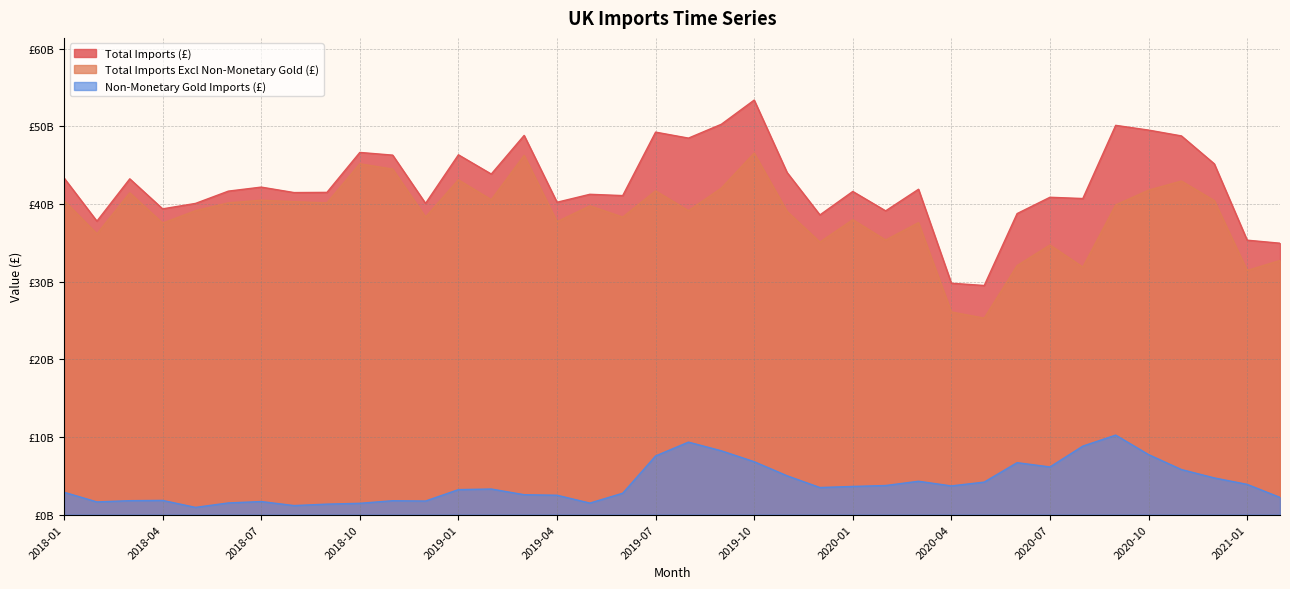

What are all the series names shown in the legend?

Total Imports (£), Total Imports Excl Non-Monetary Gold (£), Non-Monetary Gold Imports (£)